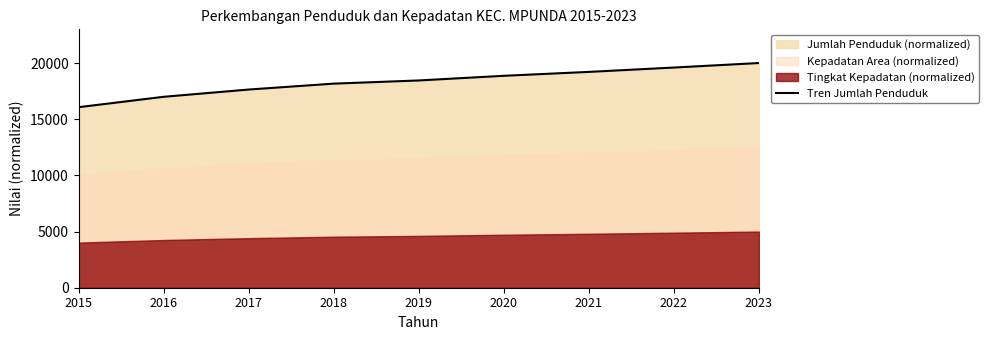

What is the value of the 5th point from the left?

18448.8